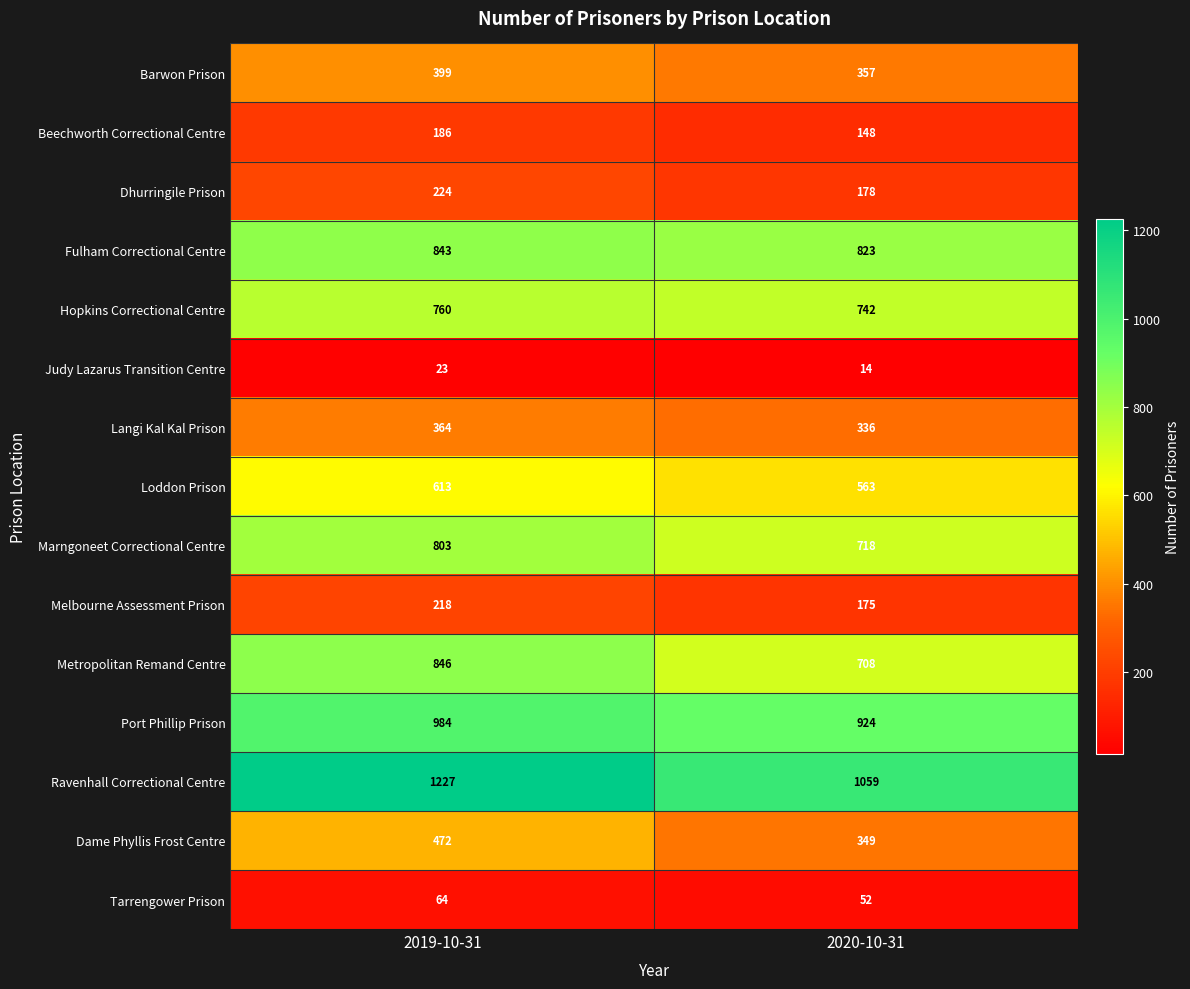

The Loddon Prison series shows 251 at 2020-10-31. True or false?

False